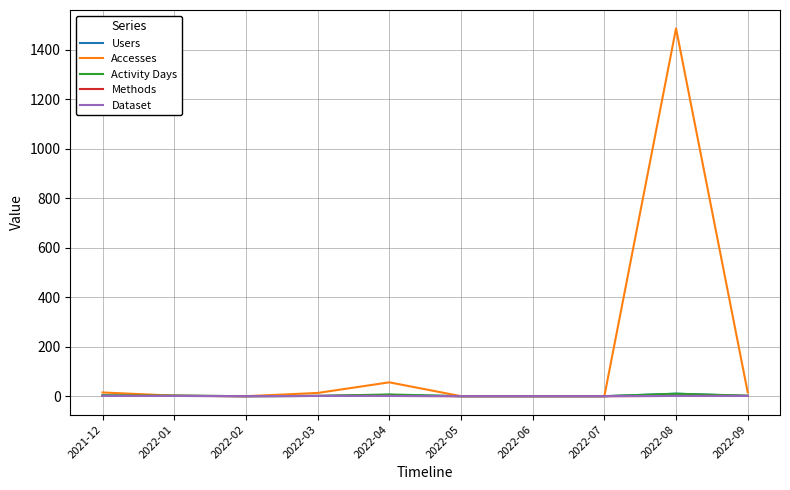

At which label does Methods reach its minimum?

2022-02